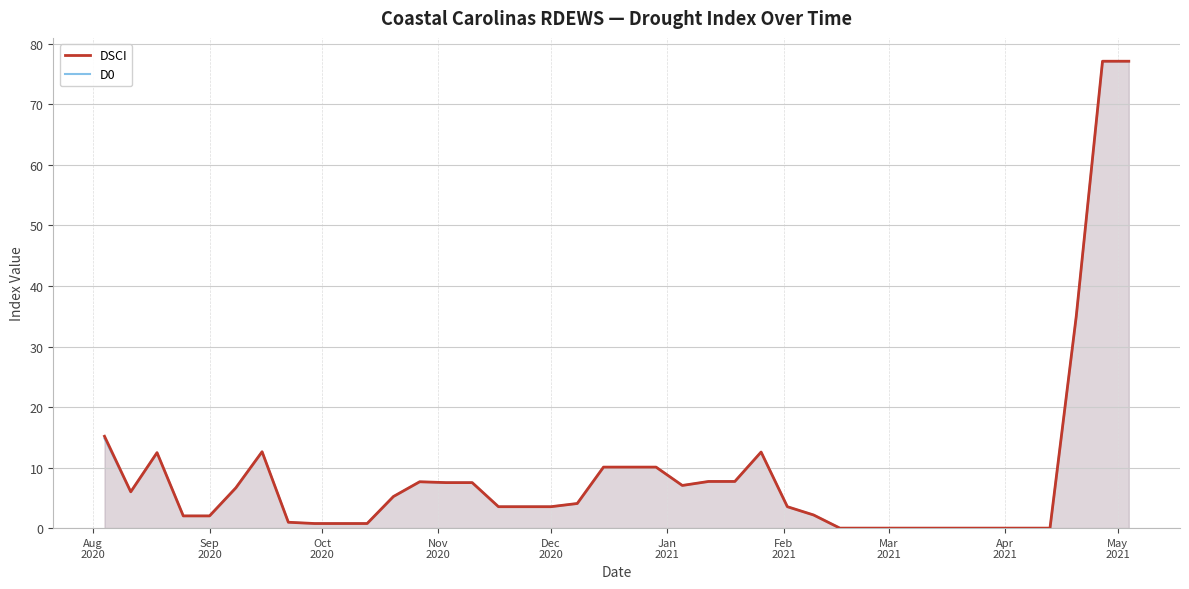

What is the highest value of the DSCI series?

77.1